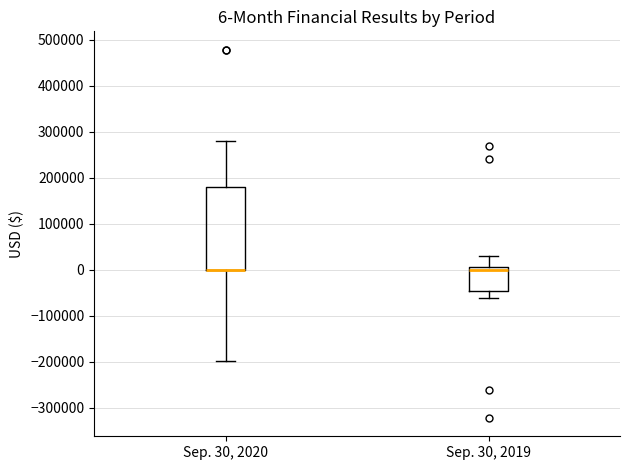

Which box is the tallest, from its lower edge to its upper edge?

Sep. 30, 2020